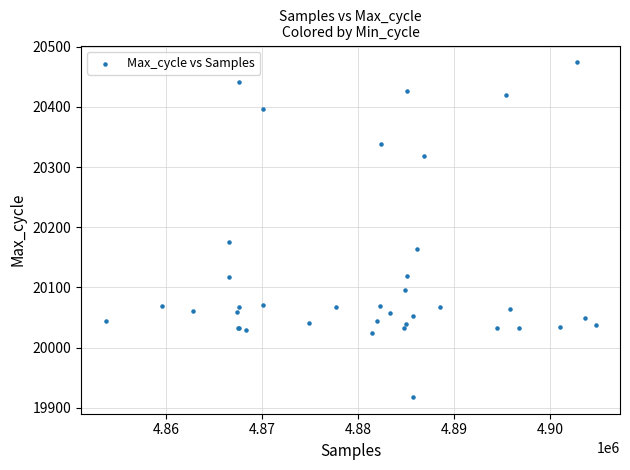

What Y value in the scatter plot is closest to 20196?

20175